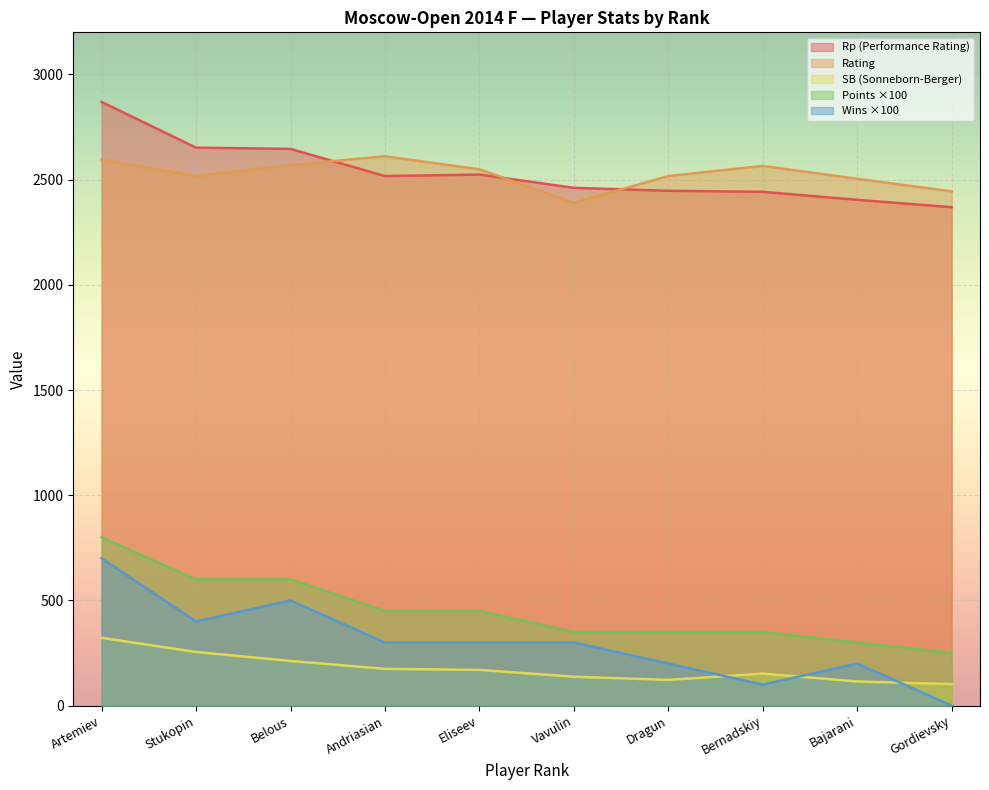

What is the approximate value of Points at Eliseev?

450.0